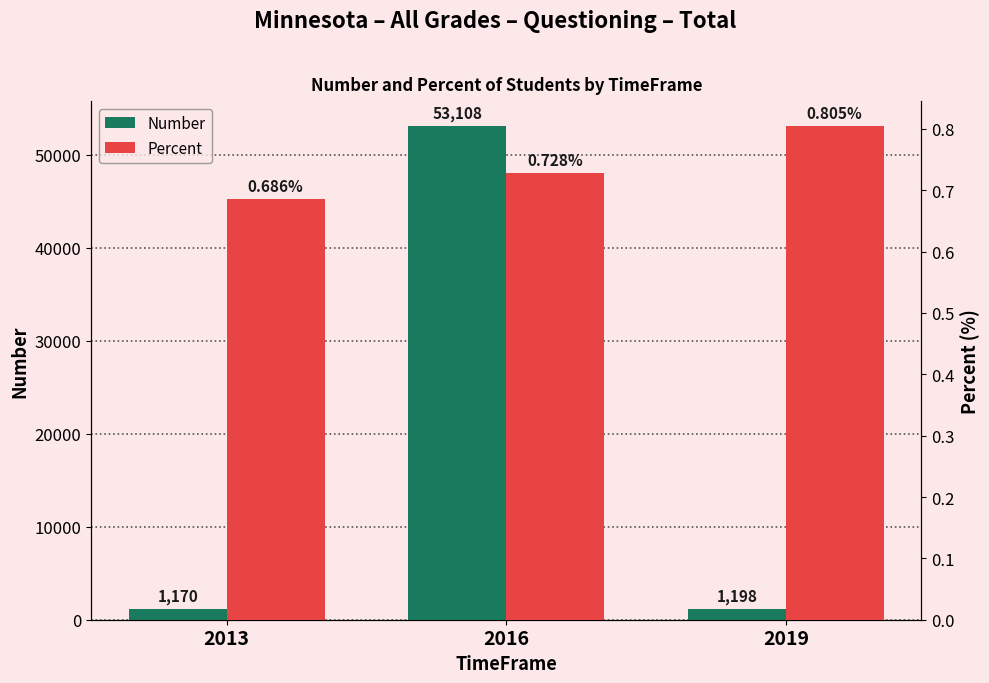

Is it true that Number equals 1198.0 at 2019?

True